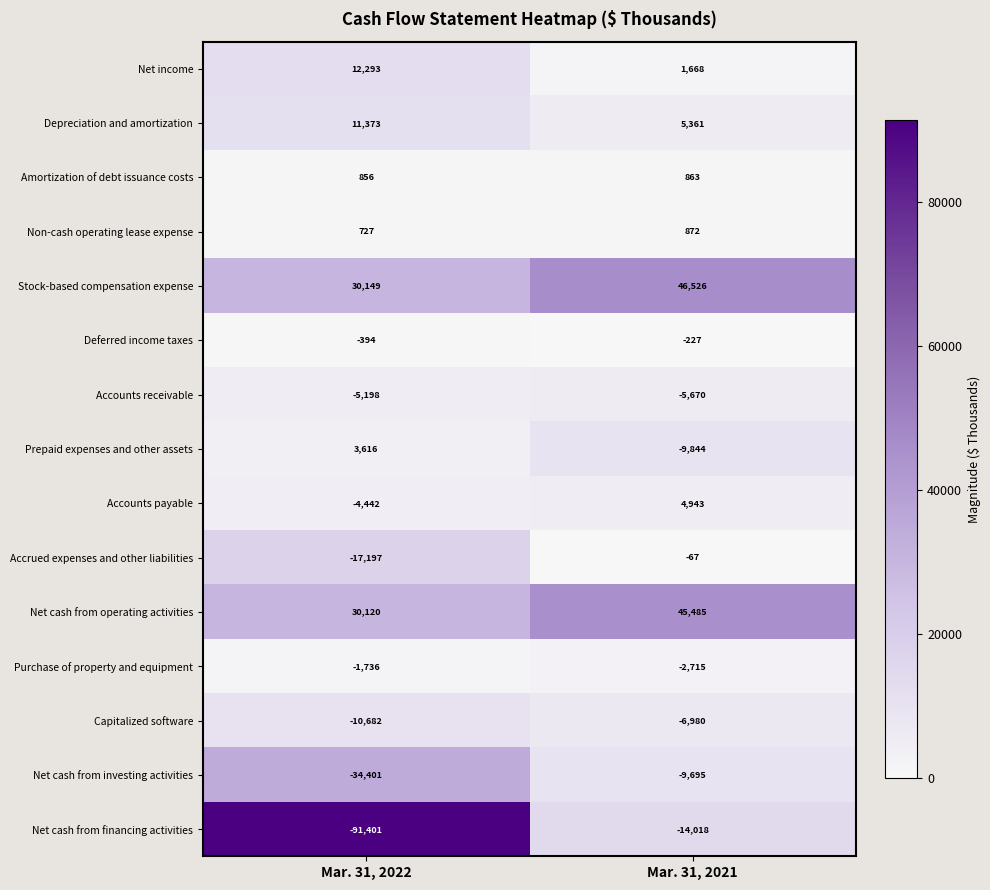

What is the spread (max minus min) of values at Mar. 31, 2022?

121550